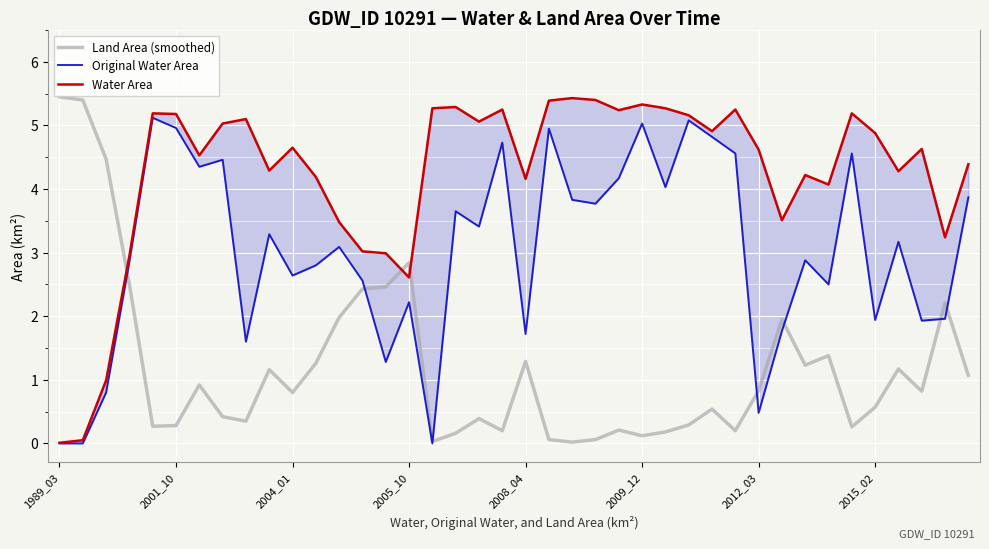

How many data points in Original Water Area are less than 3?

19